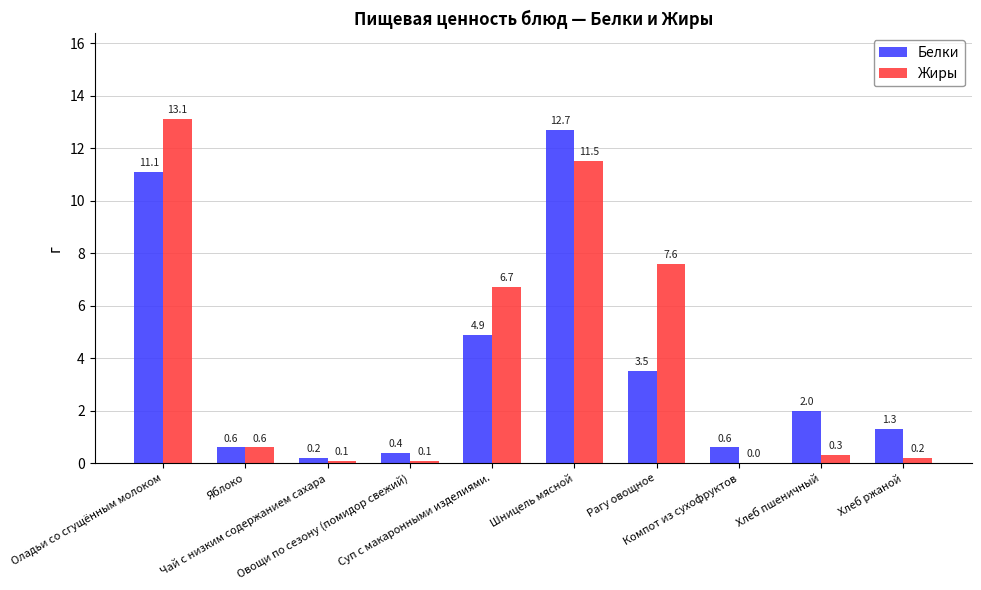

Is it true that Белки equals 0.6 at Яблоко?

True